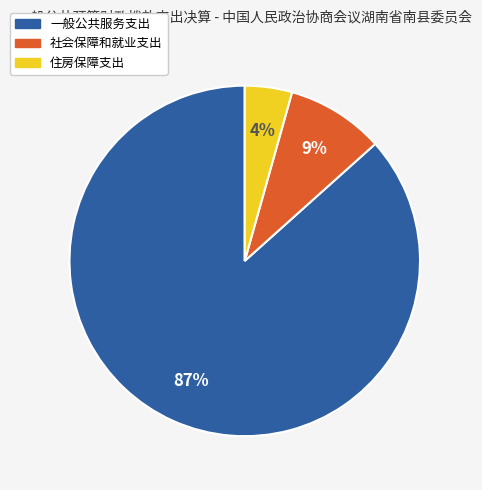

To the nearest percent, what is the difference between the 社会保障和就业支出 and 一般公共服务支出 slice percentages?

78%